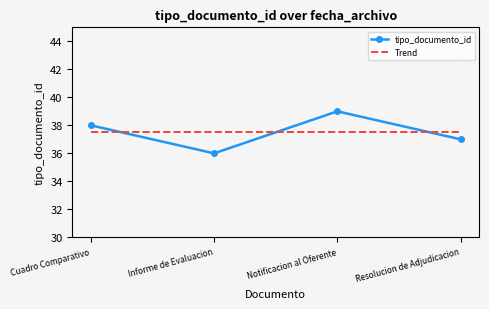

In tipo_documento_id, how many points are higher than both neighbors (excluding endpoints)?

1